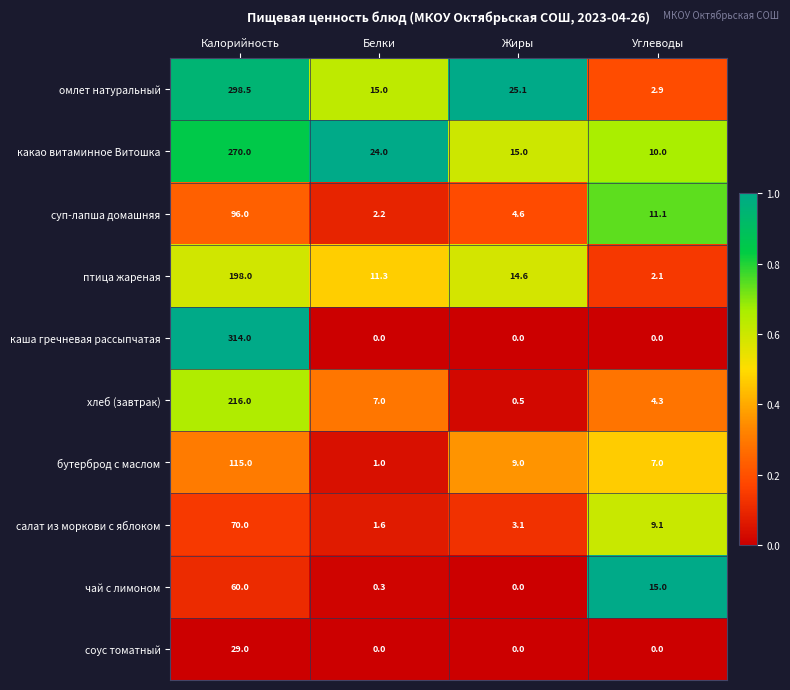

What is the difference between the maximum and minimum values in the суп-лапша домашняя series?

93.8